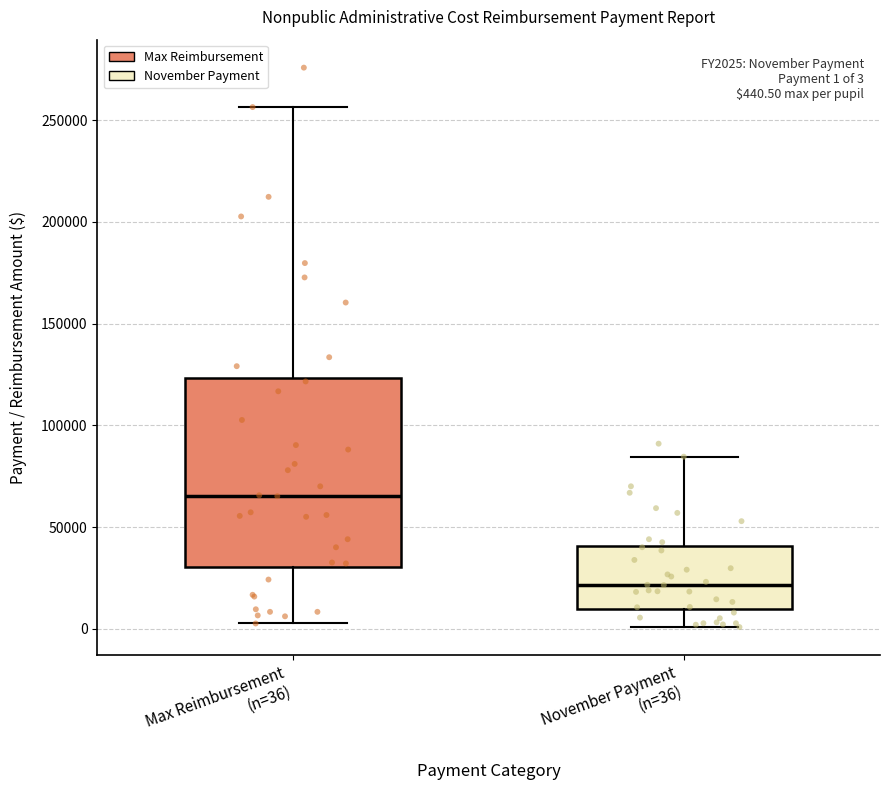

Which box's median line is the highest?

Max Reimbursement (n=36)